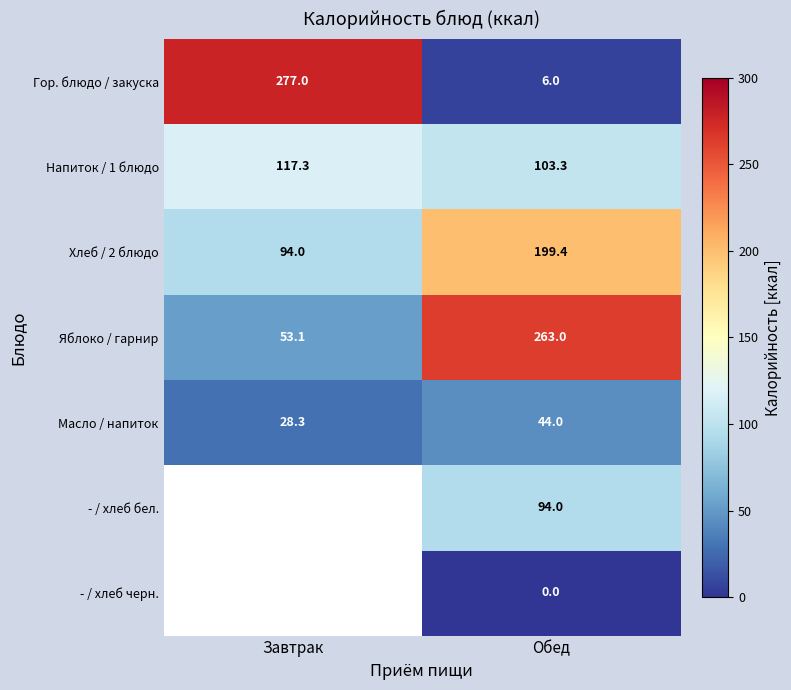

Count the number of categories in the chart.

2